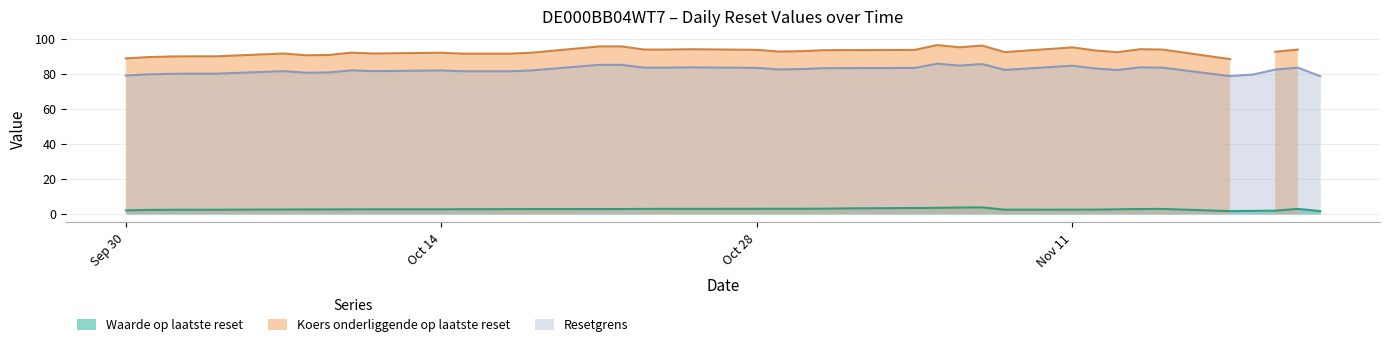

What is the smallest value displayed?

1.6